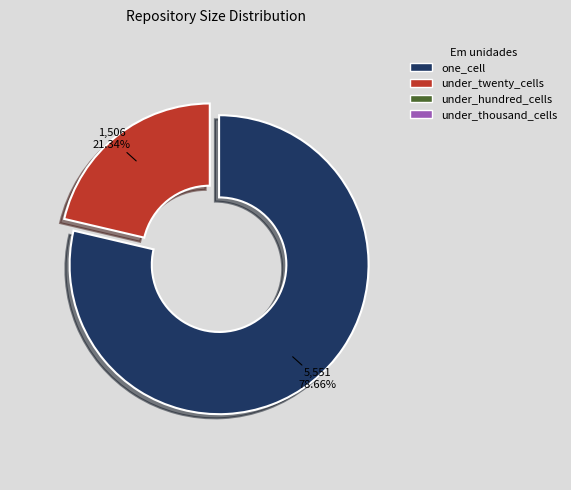

Is there a majority slice in this chart?

Yes